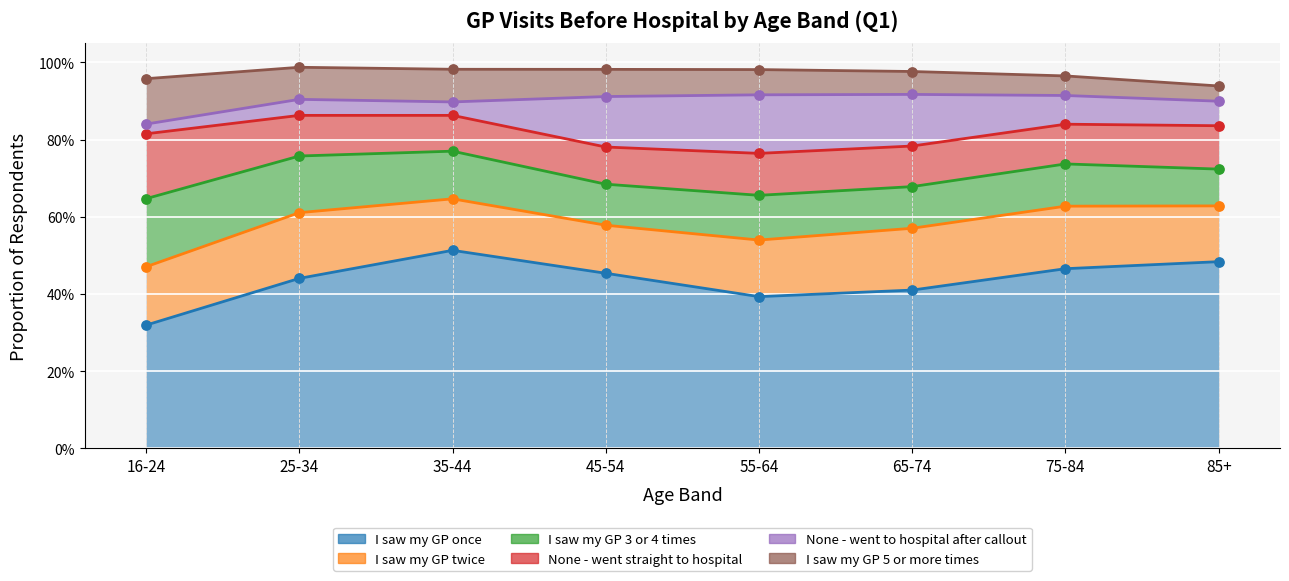

Is the value of I saw my GP 3 or 4 times at 35-44 greater than the value of I saw my GP once at 75-84?

No